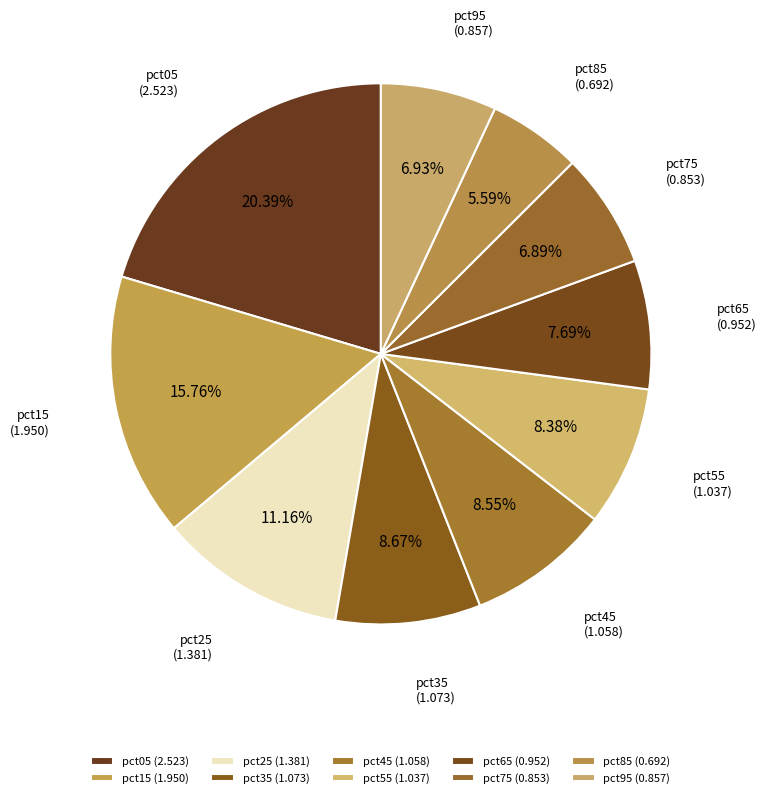

Does pct45 represent more than half of the total?

No